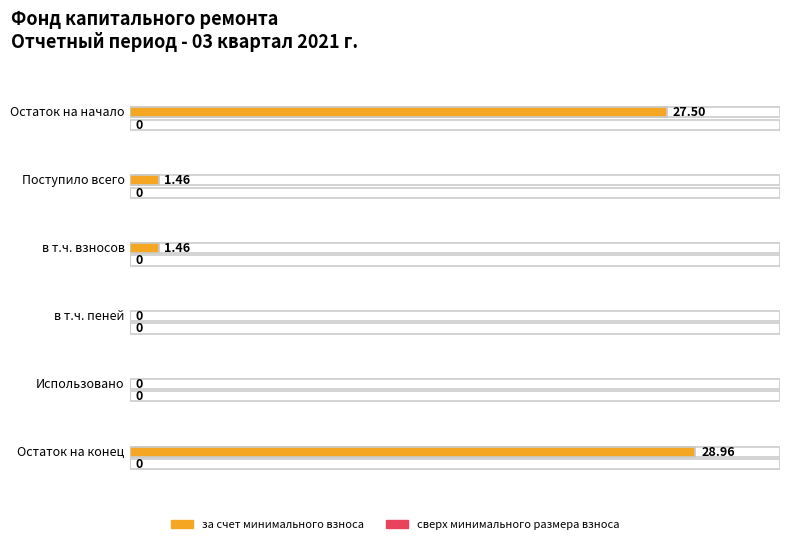

Rank the series at в т.ч. взносов from lowest to highest value.

сверх минимального размера взноса, за счет минимального взноса